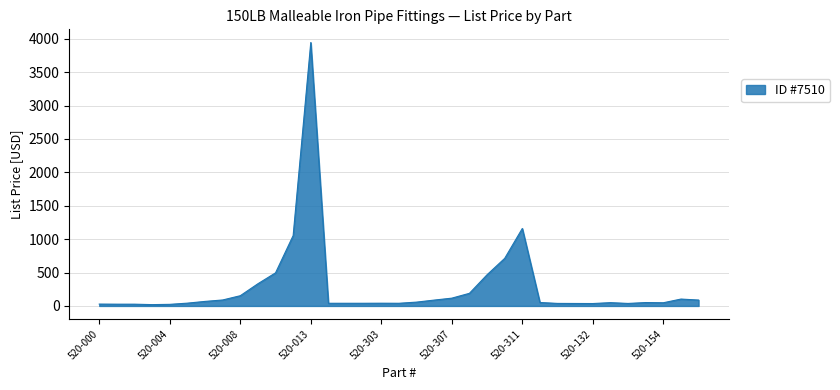

What is the greatest value displayed?

3943.3